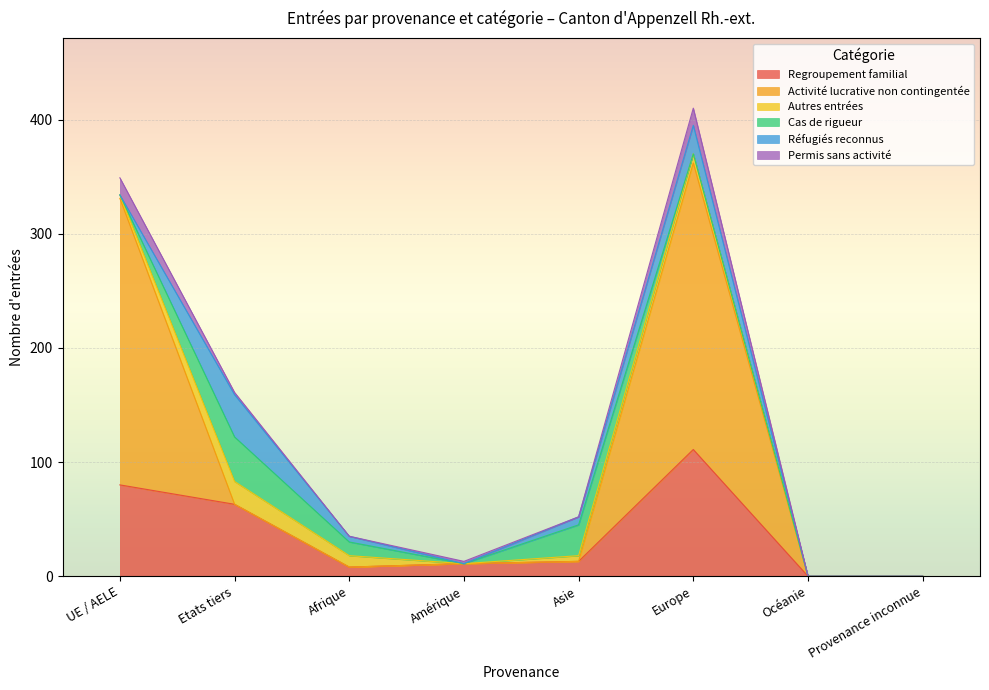

What are all the series names shown in the legend?

Regroupement familial, Activité lucrative non contingentée, Autres entrées, Cas de rigueur, Réfugiés reconnus, Permis sans activité